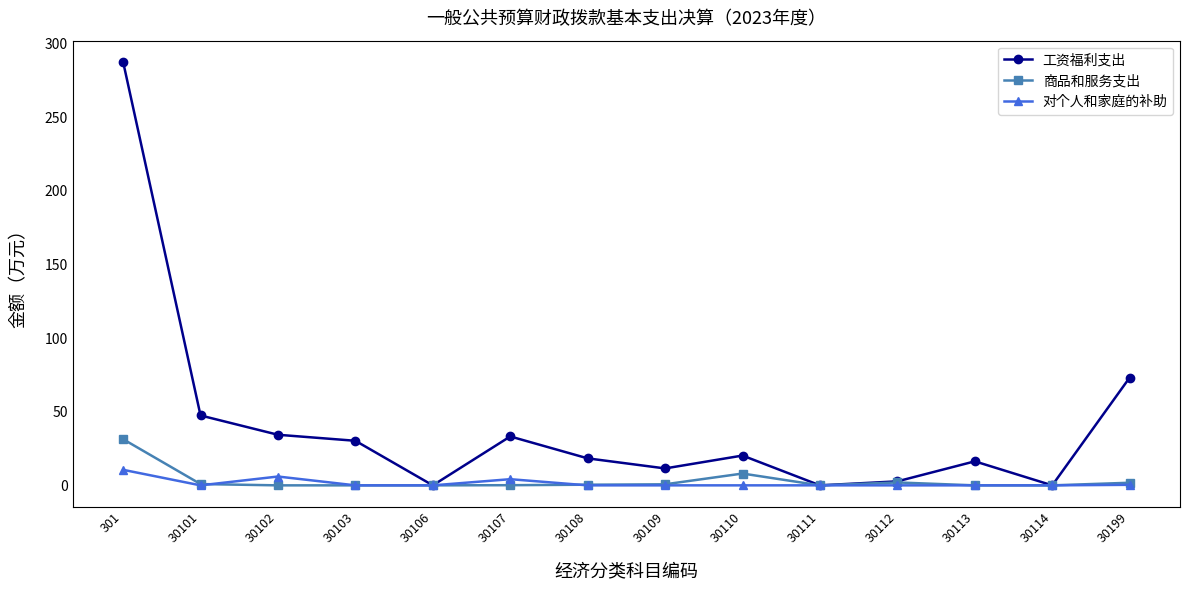

What is the average value of the 工资福利支出 series?

41.1